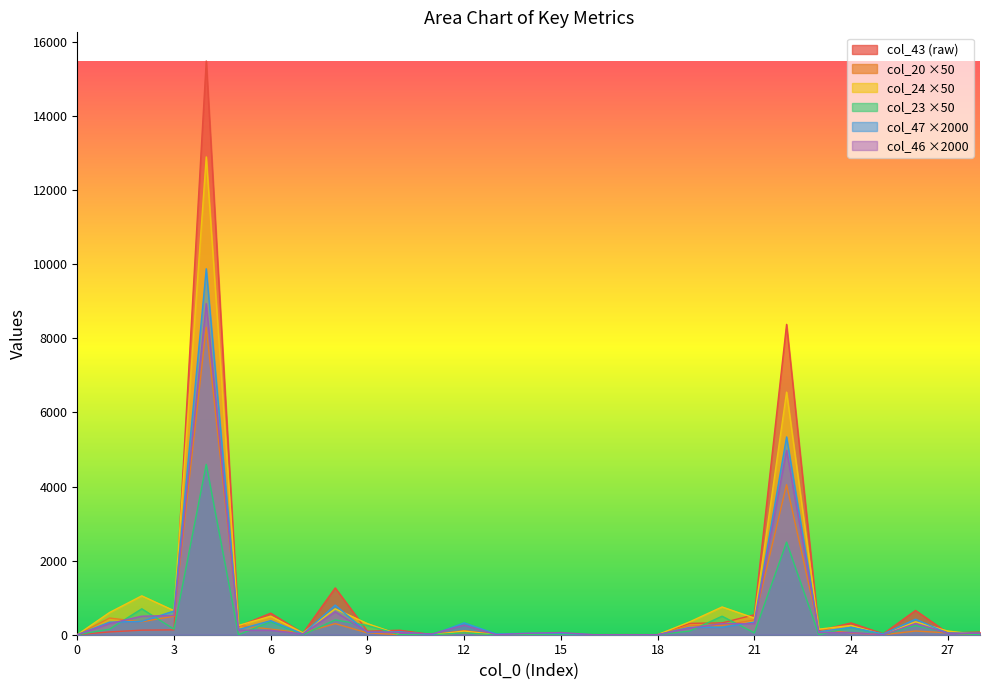

Is it true that col_46 equals 81 at 5?

False